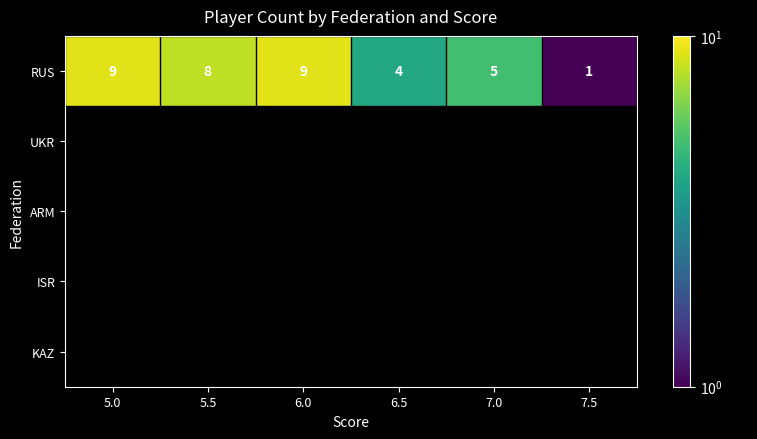

List the series in order of their peak value, lowest first.

UKR, ARM, ISR, KAZ, RUS